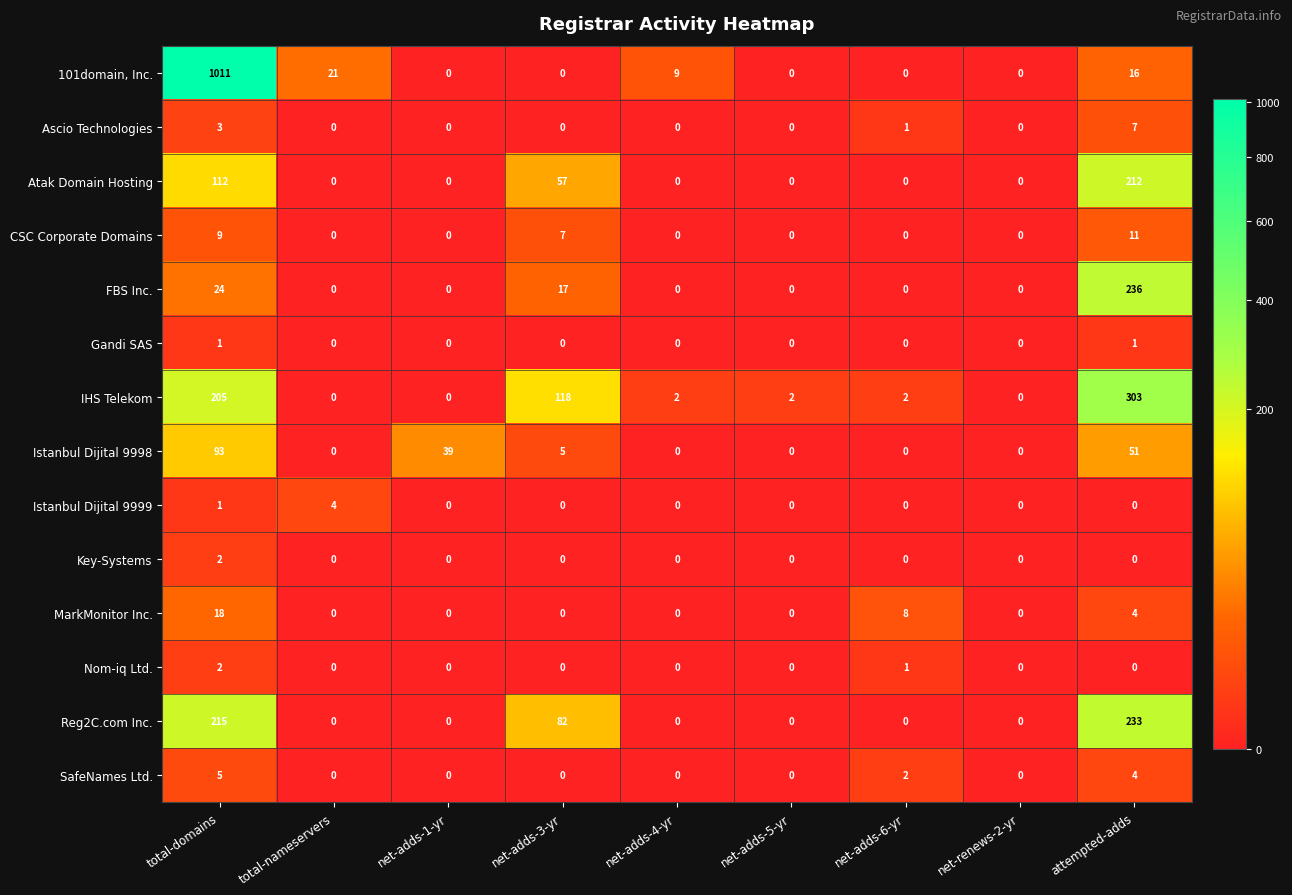

Count the number of data series in this chart.

14